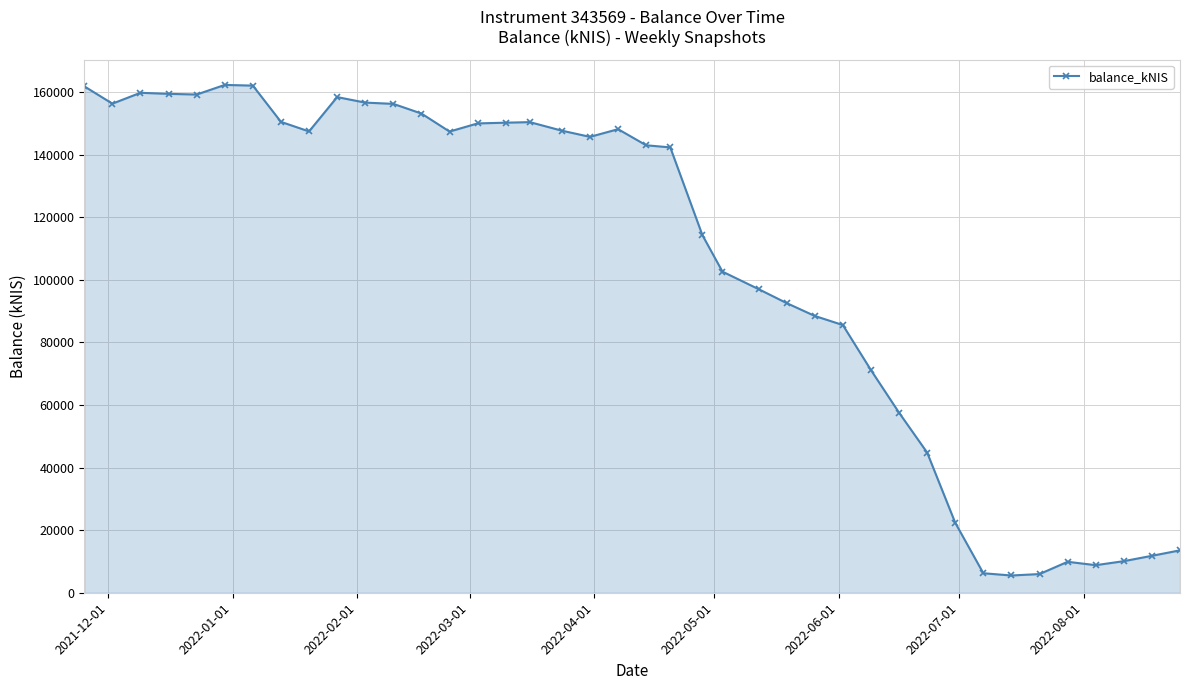

What is the value of the 15th point from the left?

150004.5